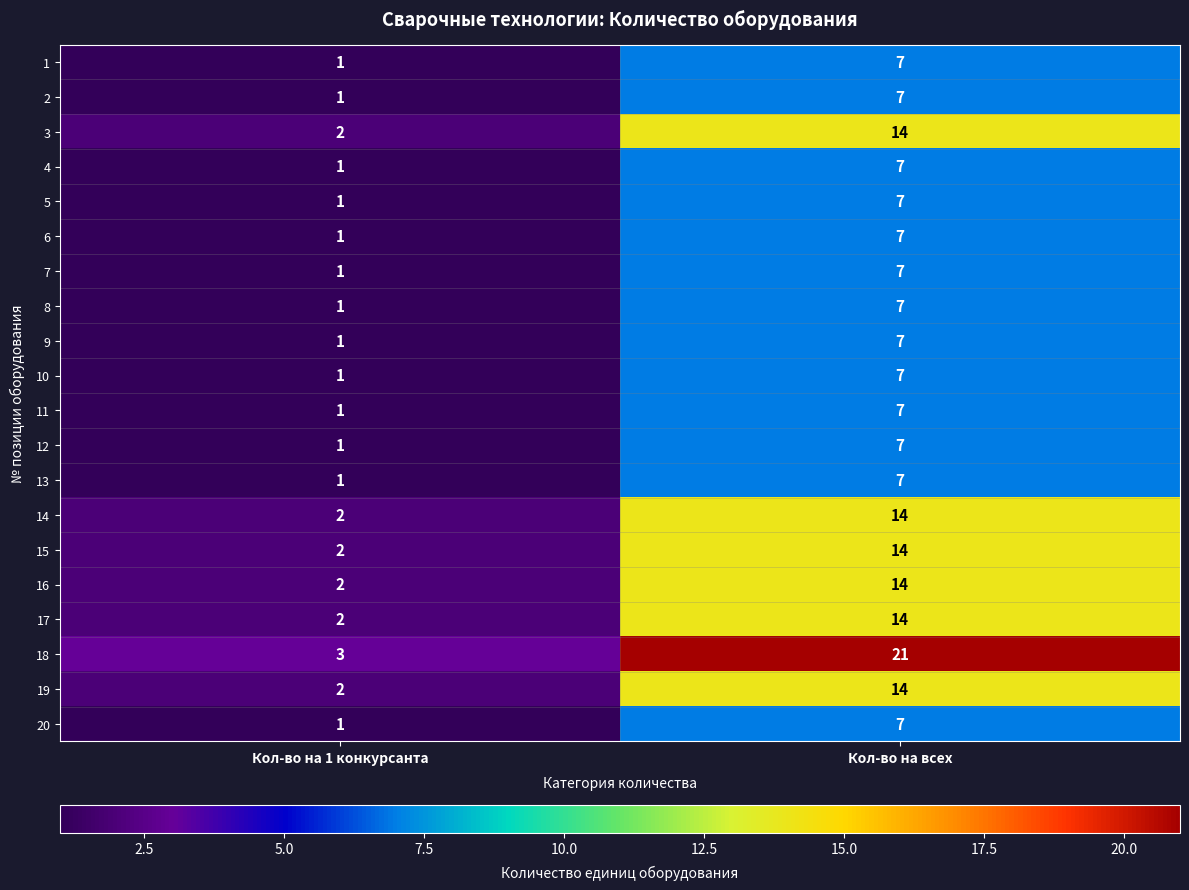

How many distinct data groups are displayed?

20